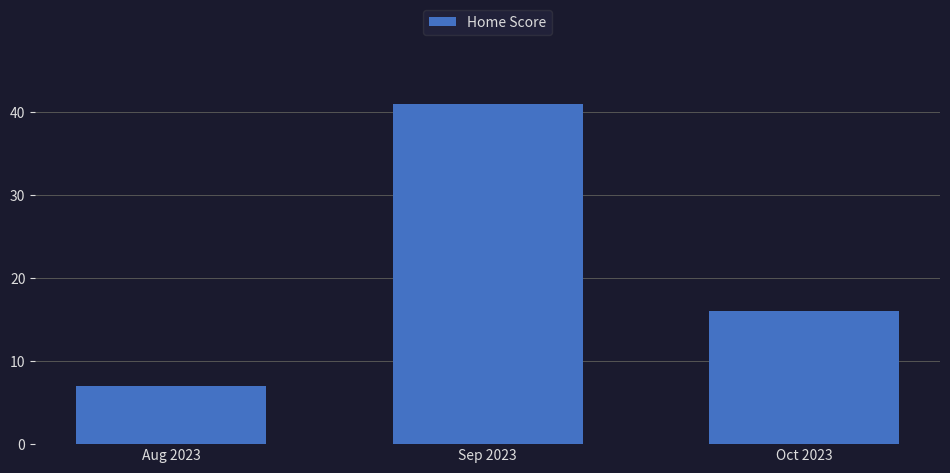

Between Aug 2023 and Oct 2023, which is larger?

Oct 2023